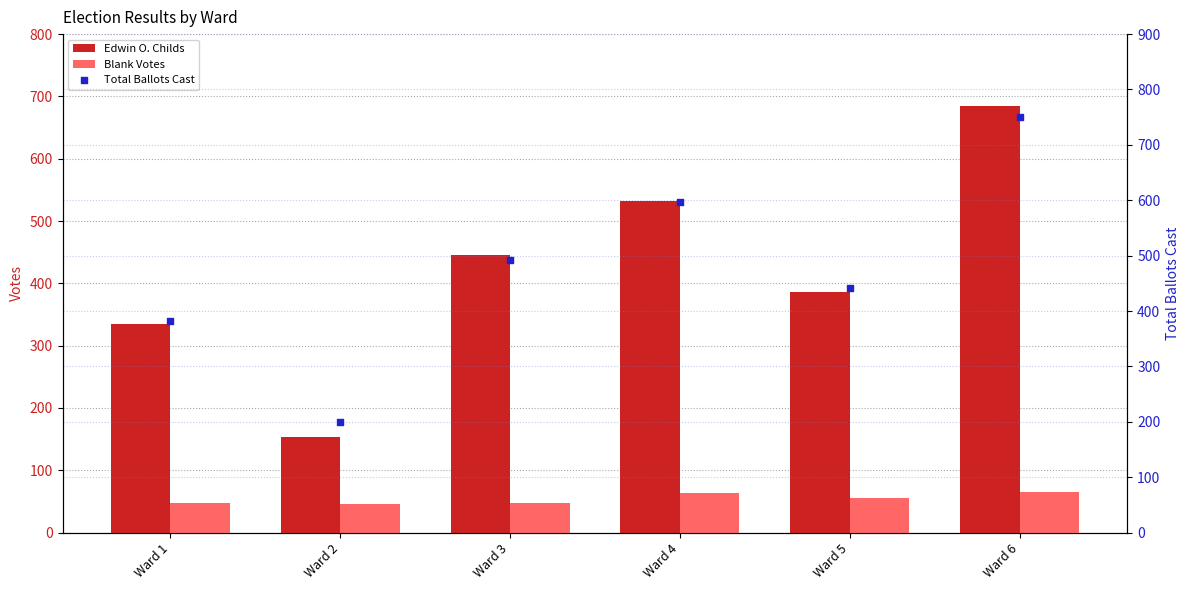

What is the total value across all series at Ward 4?

1192